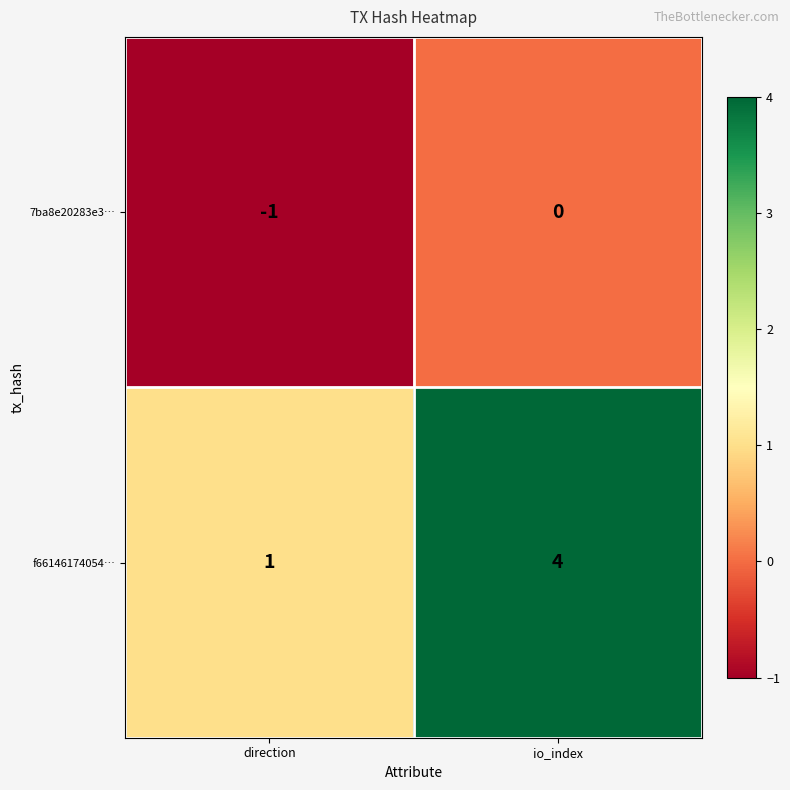

Reading left to right, what are all the values shown in this chart?

7ba8e20283e3…: direction=-1	io_index=0
f66146174054…: direction=1	io_index=4